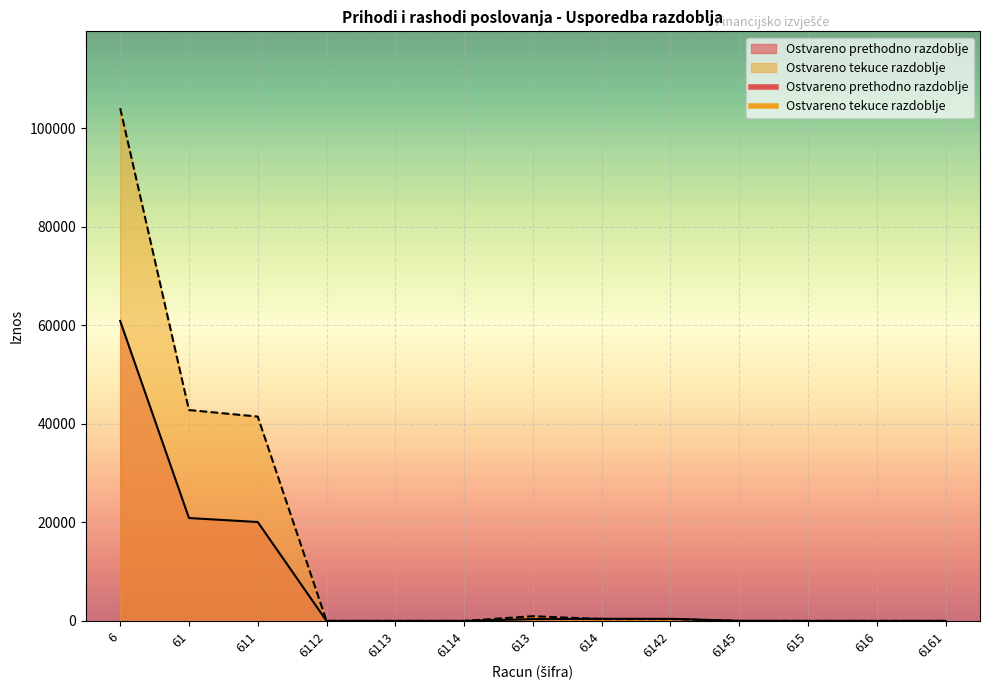

How many intersections are there between Ostvareno prethodno razdoblje and Ostvareno tekuce razdoblje?

1